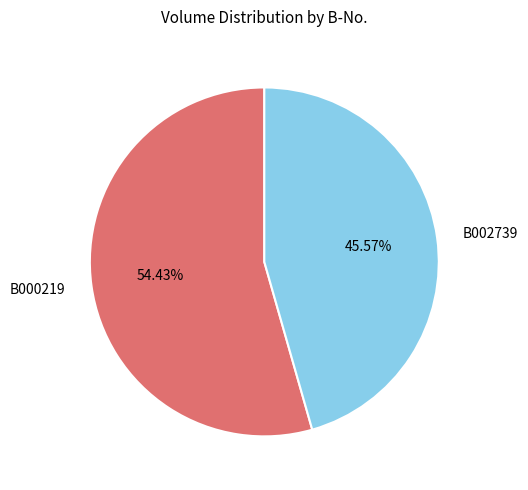

Count the number of slices in the pie.

2